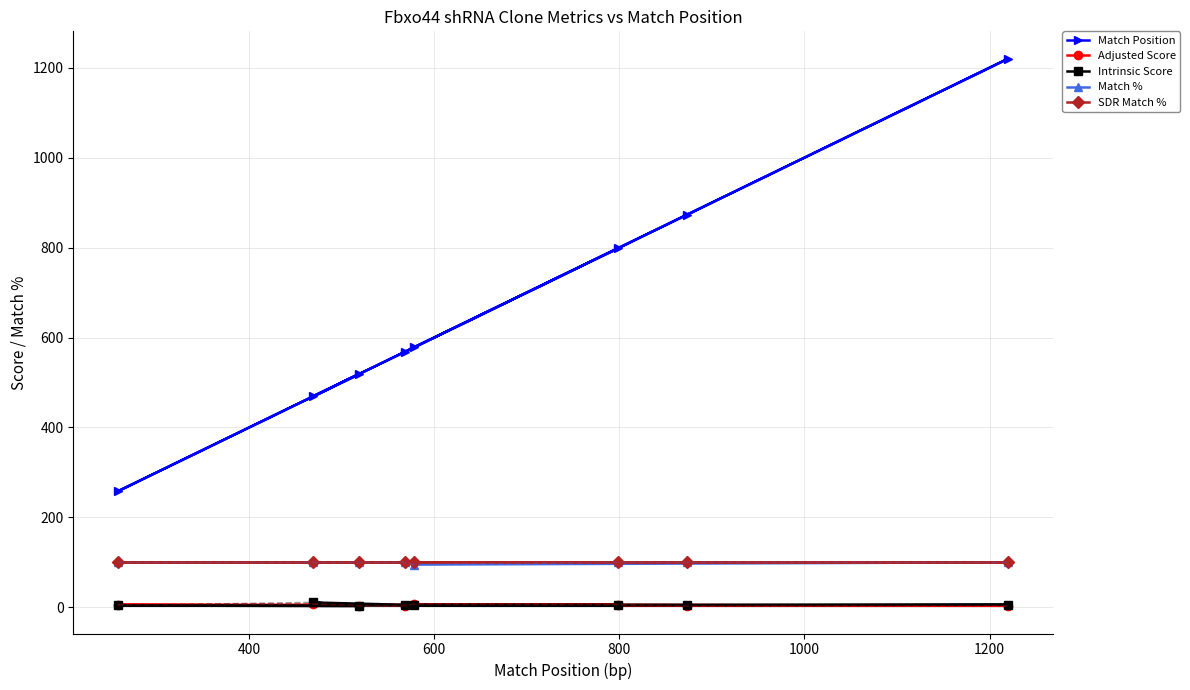

What is the value of the Match % point at the 8th from the left?

100.0